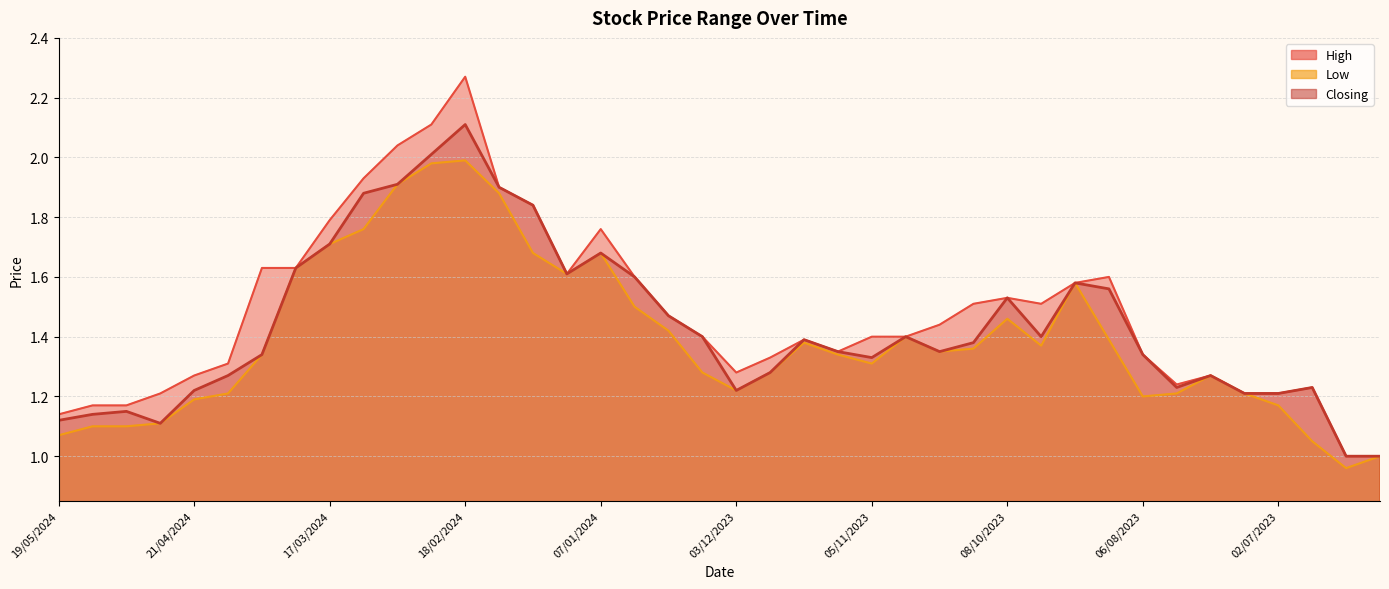

How many distinct data groups are displayed?

3